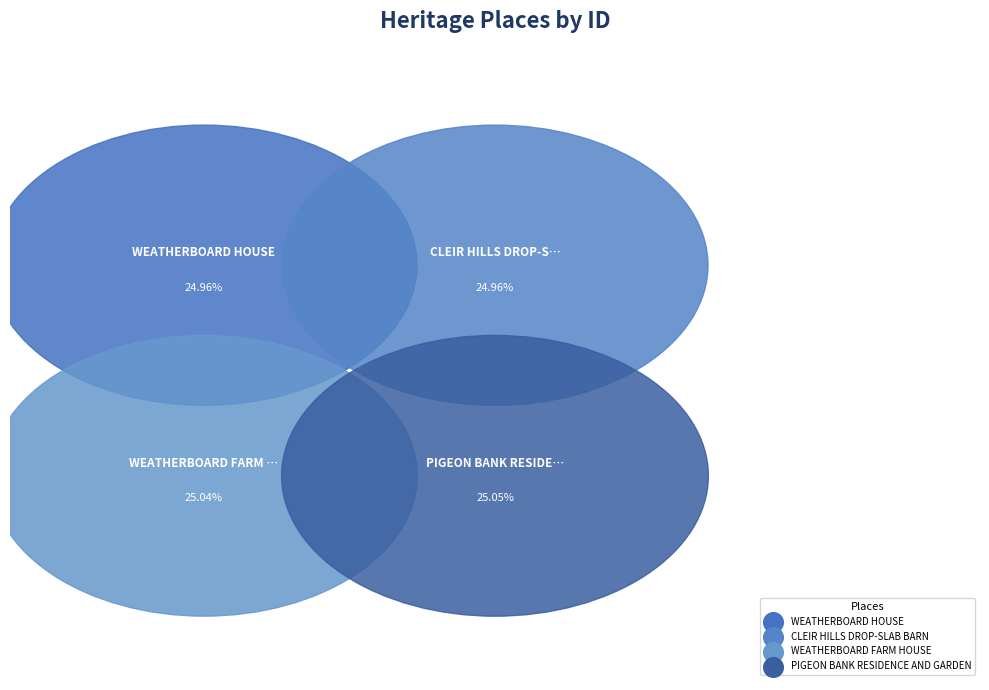

What percentage is NOT represented by WEATHERBOARD HOUSE?

75.0%